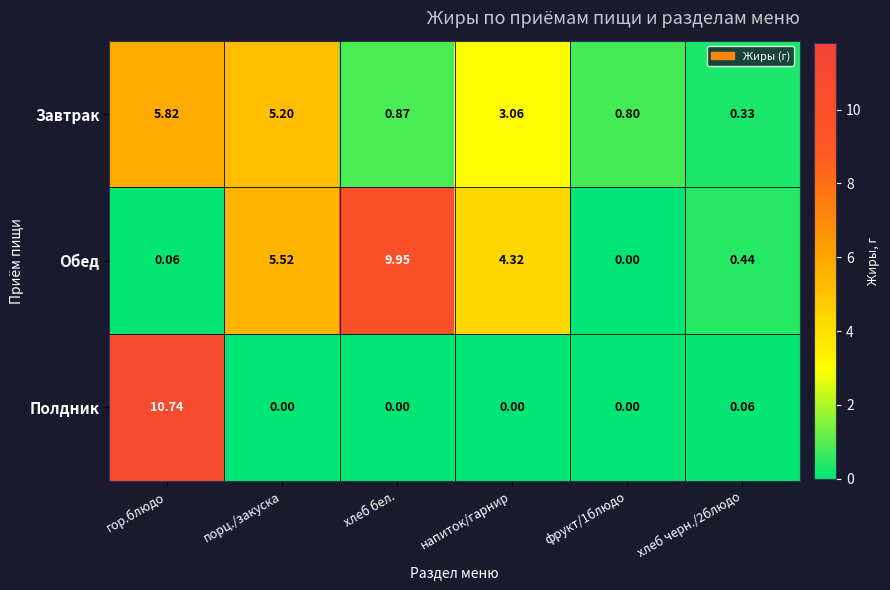

Which series changed the most between напиток/гарнир and хлеб черн./2блюдо?

Обед